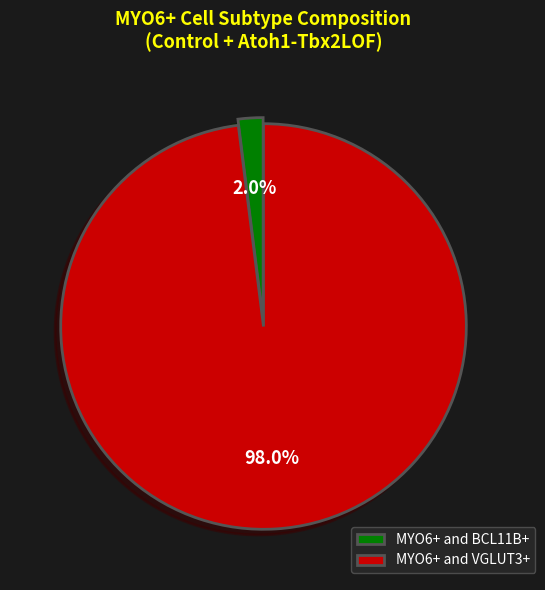

To the nearest percent, what is the difference between the largest and smallest slice percentages?

96%